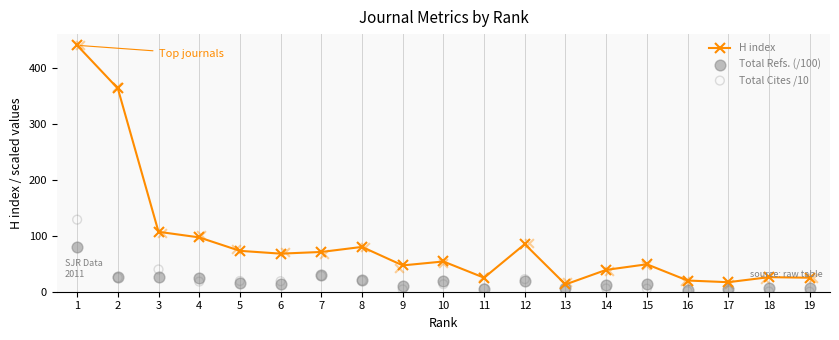

Which series has the largest total across all categories?

H index